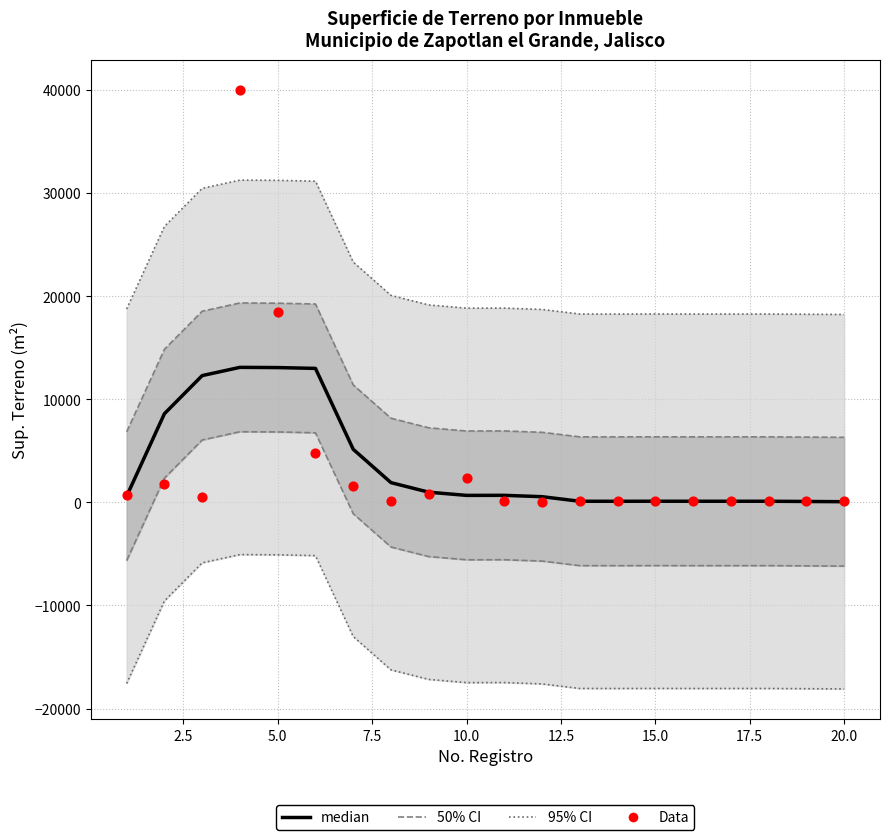

Which series has the largest Y range (max minus min)?

Data